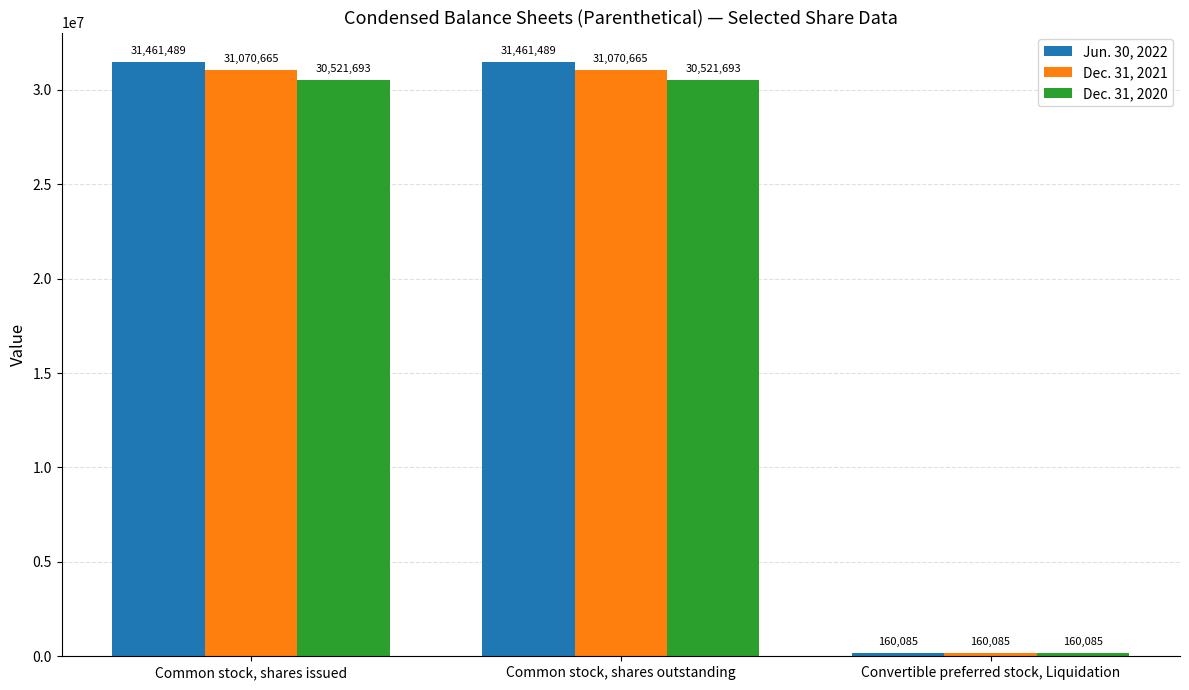

True or false: Jun. 30, 2022 has a value of 49190574 at Common stock, shares outstanding.

False